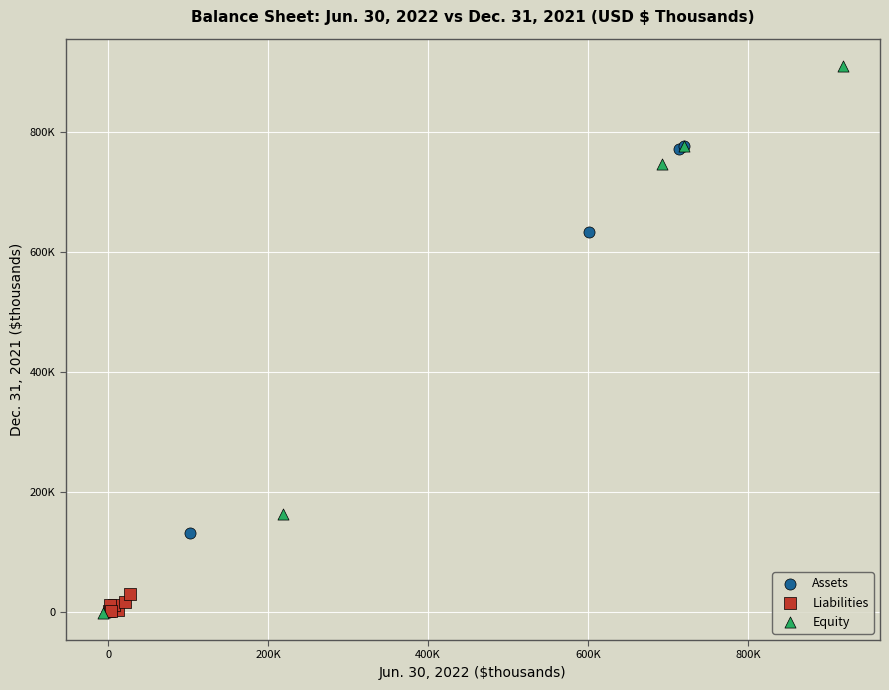

Which series contains the highest Y value?

Equity